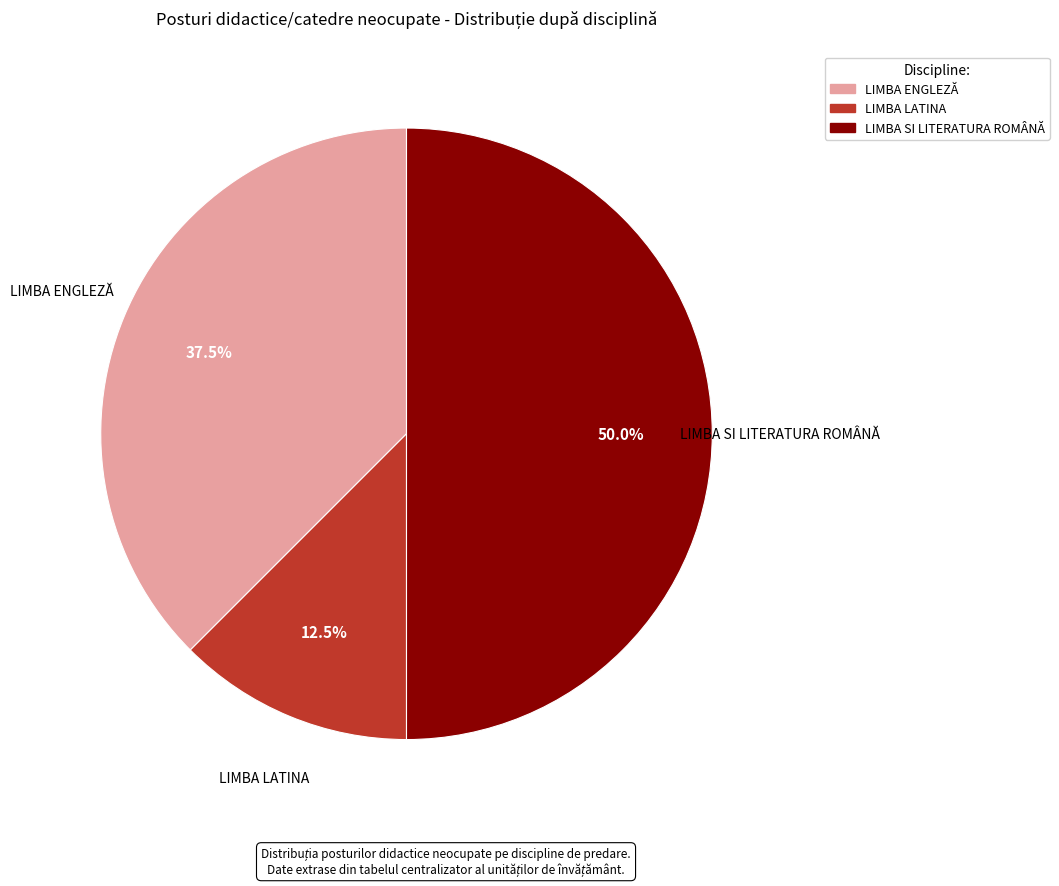

Rank the categories by value from highest to lowest.

LIMBA SI LITERATURA ROMÂNĂ, LIMBA ENGLEZĂ, LIMBA LATINA